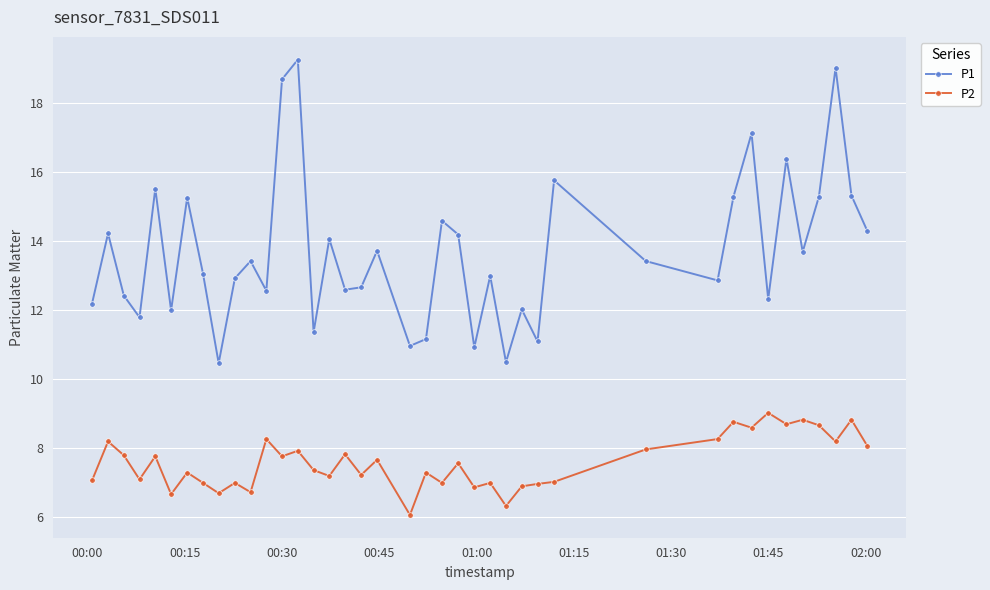

In P1, how many points are higher than both neighbors (excluding endpoints)?

14